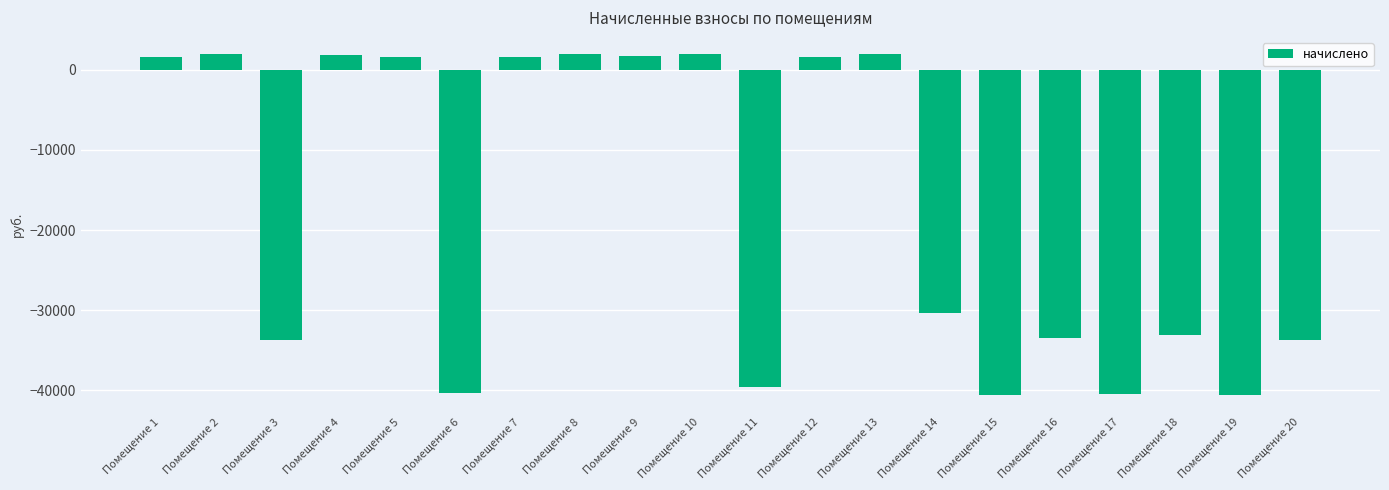

What is the difference between the values at Помещение 7 and Помещение 17?

42116.7